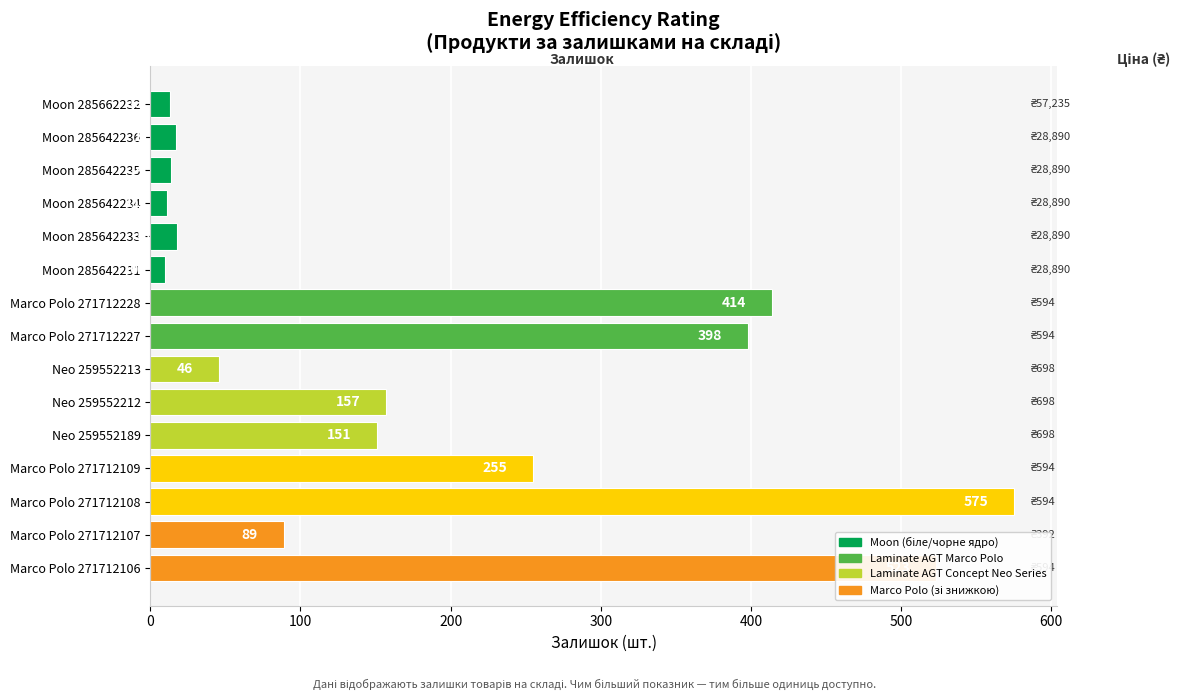

Is it true that the value at Marco Polo 271712227 is 398?

True